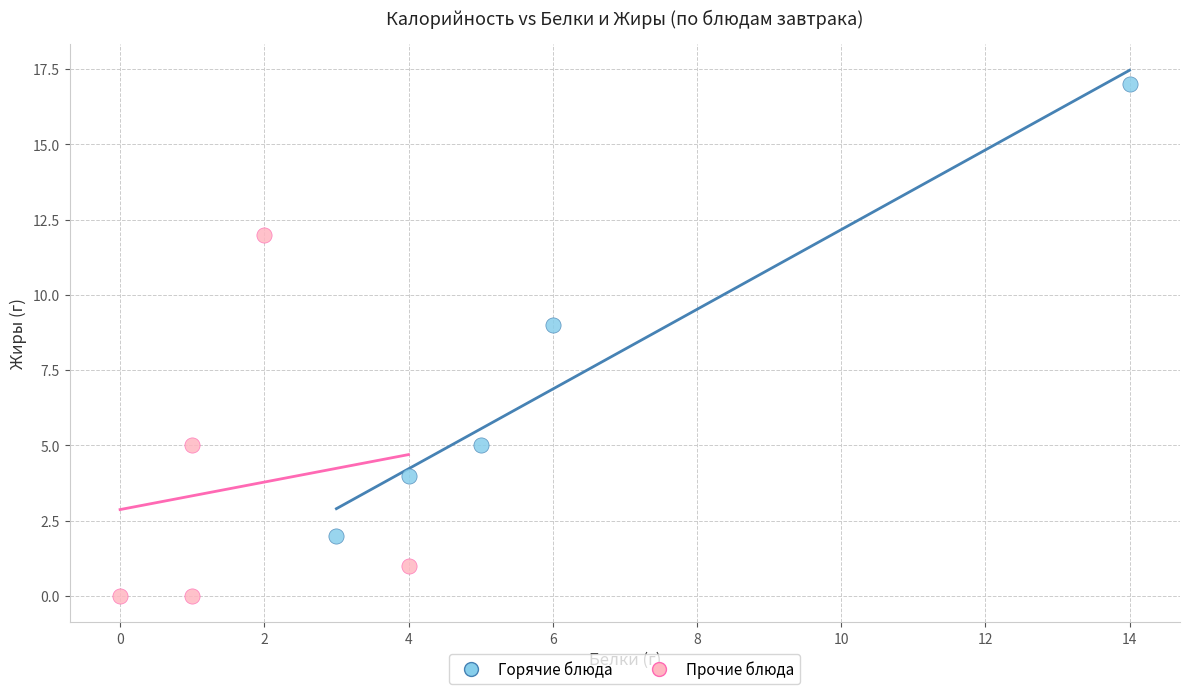

Which series reaches the maximum Y coordinate?

Горячие блюда